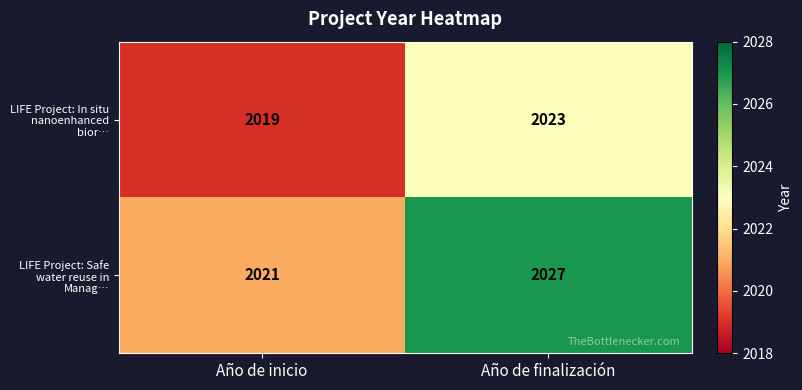

Which series has the largest range (max minus min)?

LIFE Project: Safe water reuse in Manag…